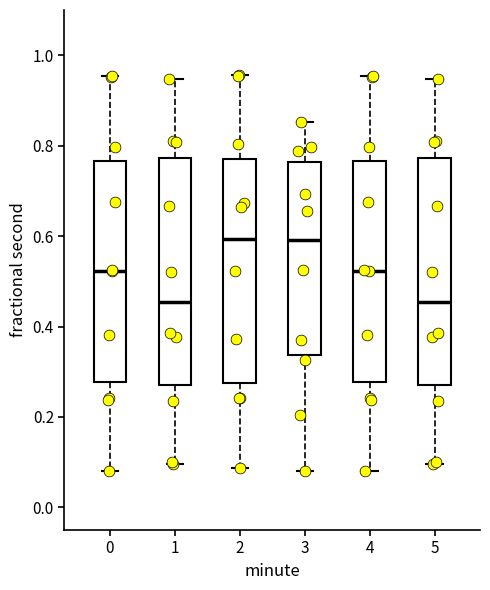

Where does the upper whisker of the box at x = 3 end on the y-axis? The values are not printed on the chart, so give them approximately, as read against the axis.

0.86